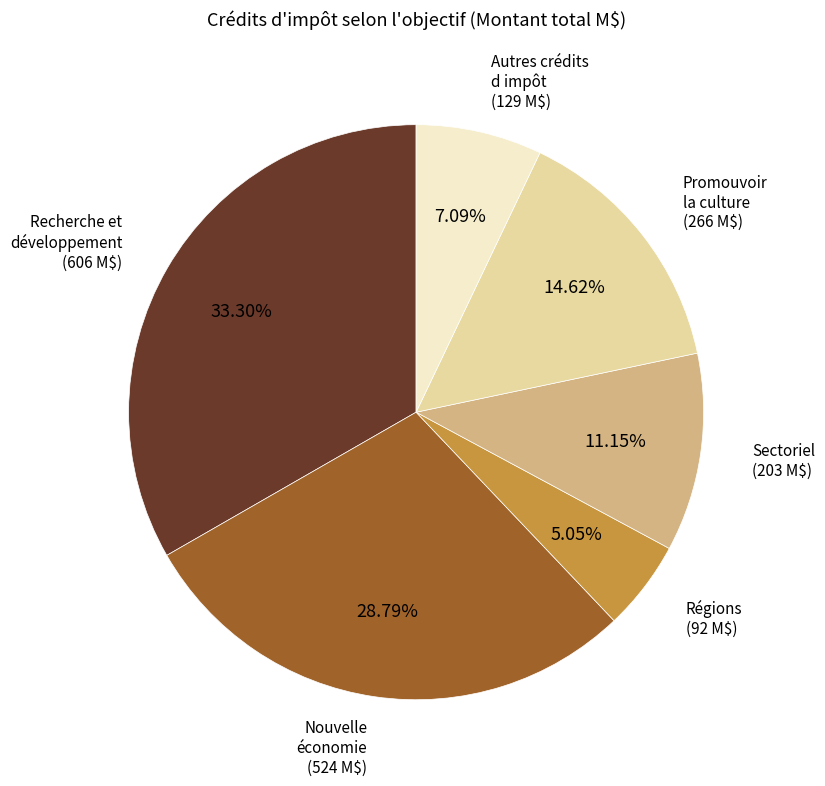

Is there a majority slice in this chart?

No